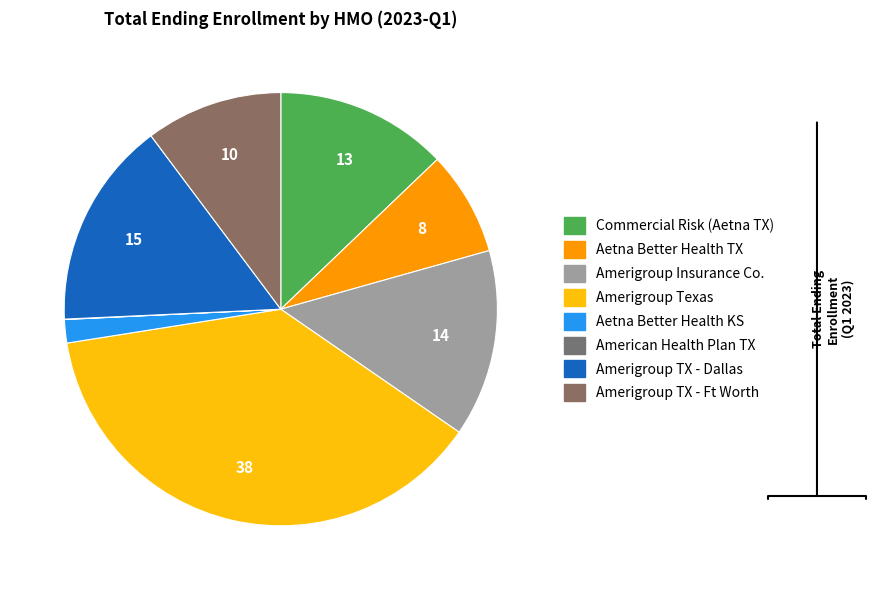

To the nearest percent, what is the difference between the largest and smallest slice percentages?

38%